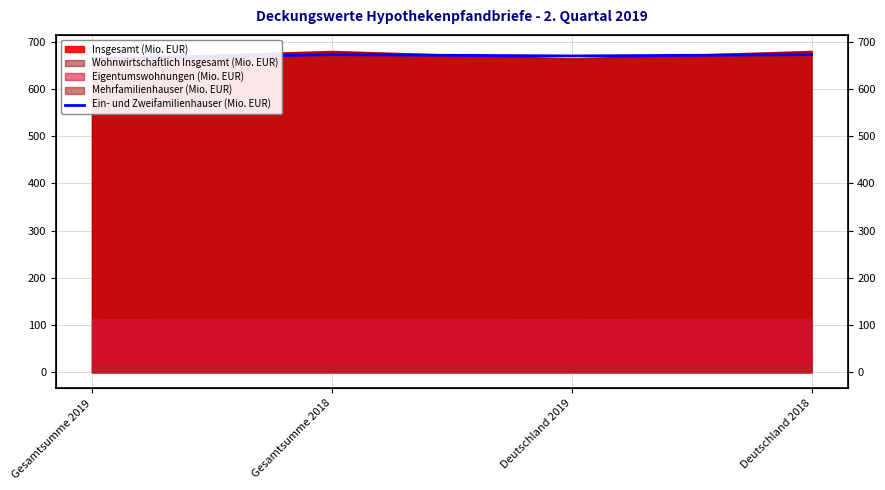

What is the minimum value shown in the chart?

664.9